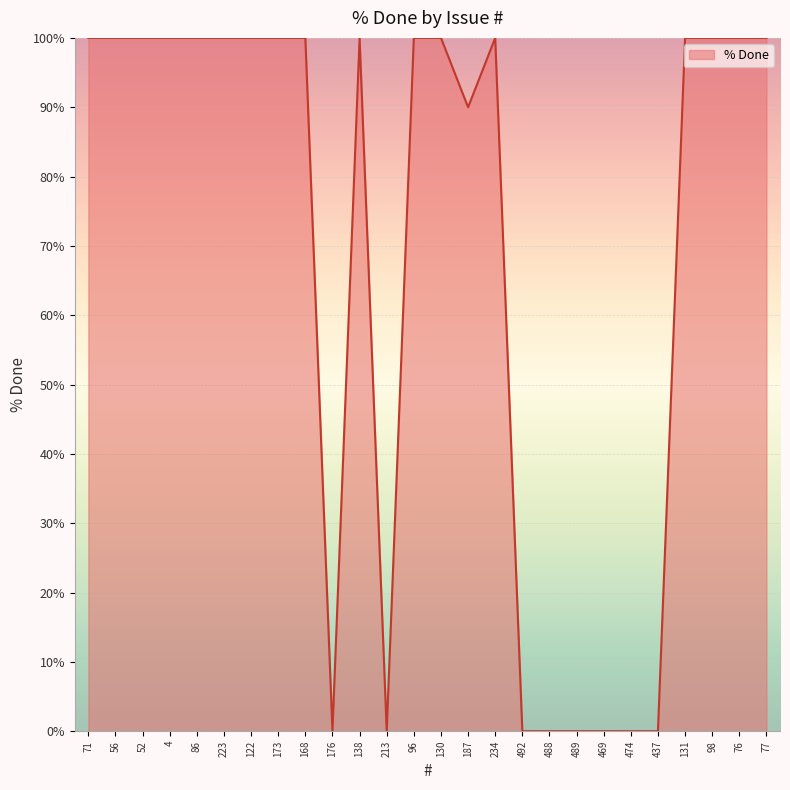

What is the approximate value at 138?

100